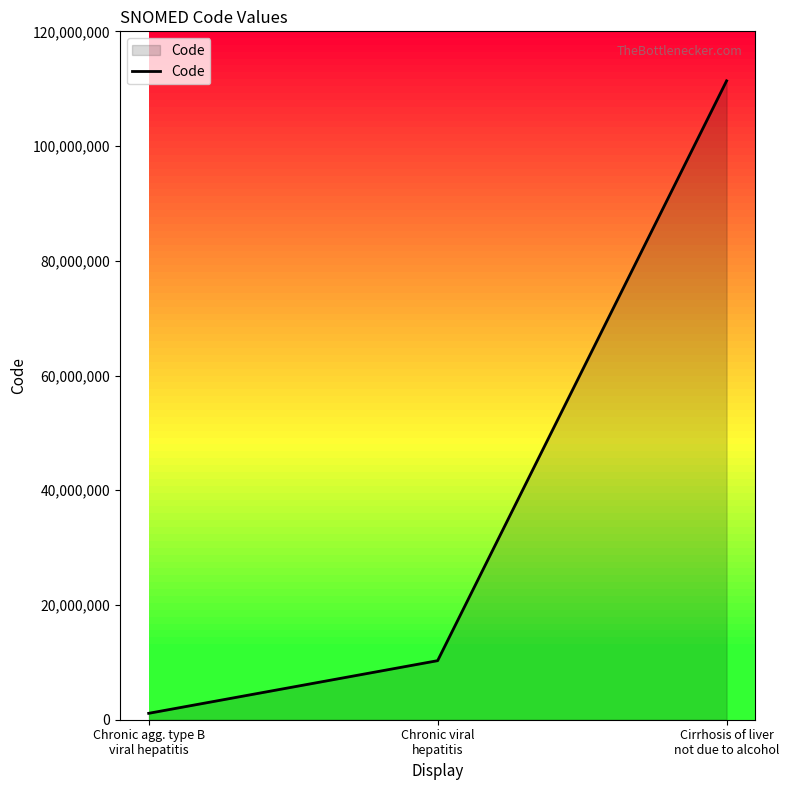

Does the chart have visible grid lines?

No